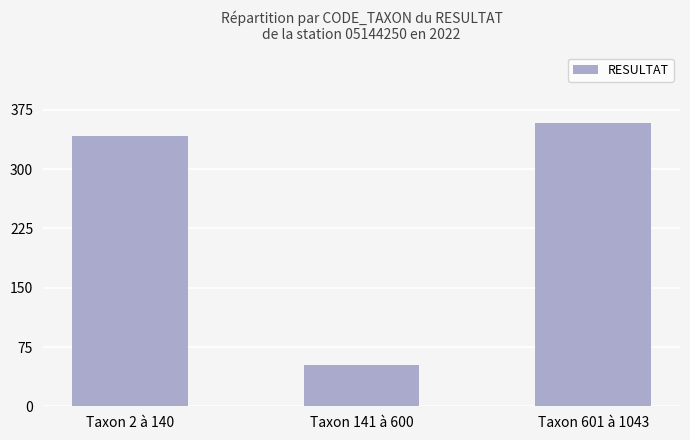

Reading right to left, transcribe all the data shown in this chart.

358	52	342